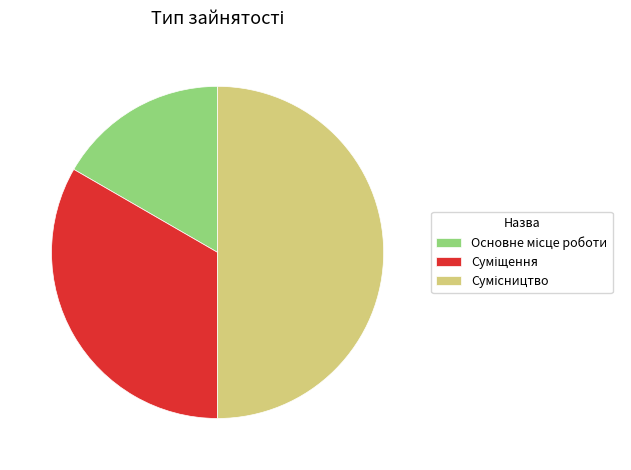

What is the change in value from Суміщення to Сумісництво?

+1